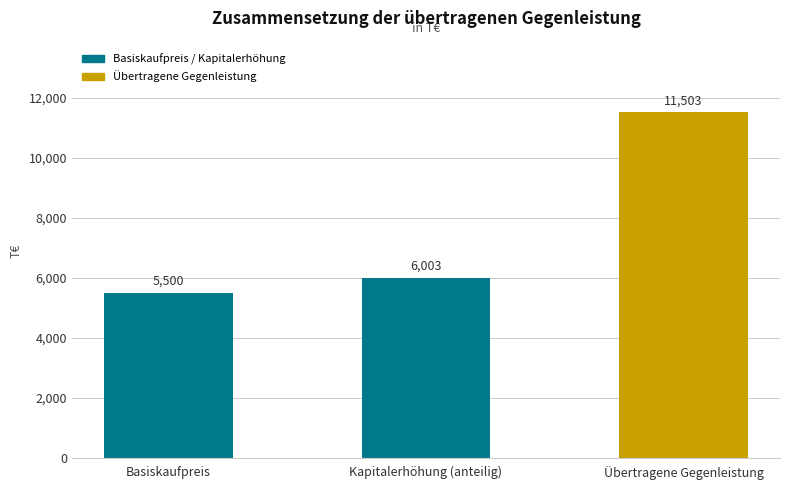

Which label corresponds to the smallest value in the chart?

Basiskaufpreis